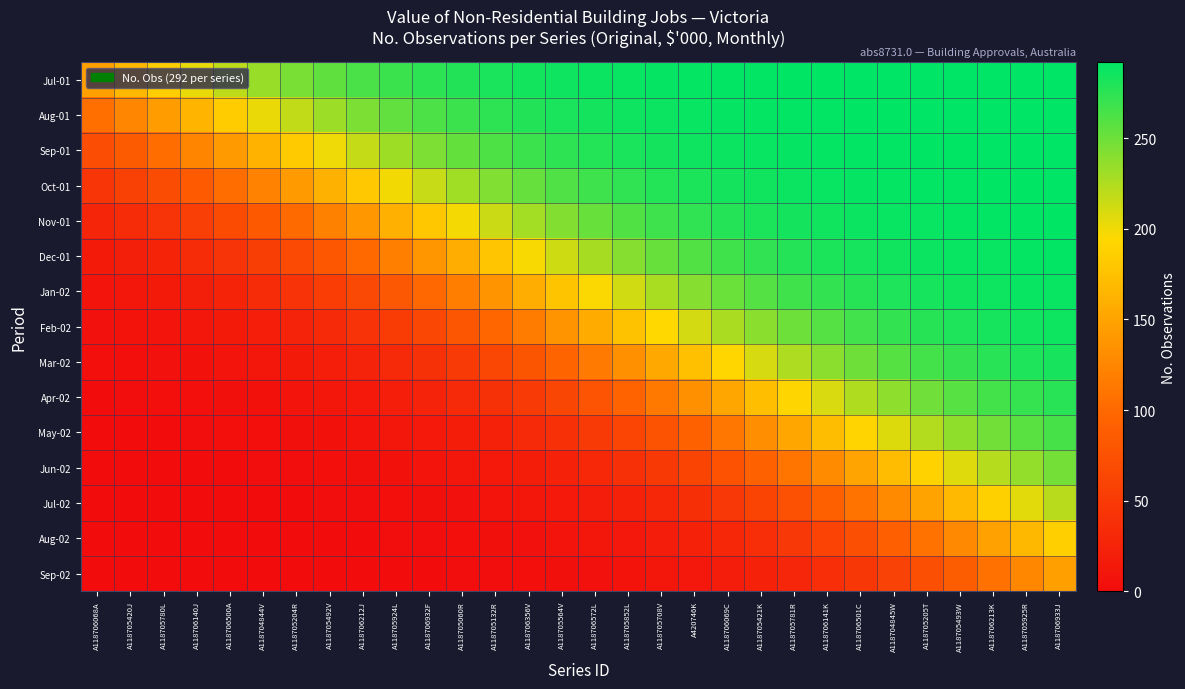

Rank the series at A118706933J from lowest to highest value.

Sep-02, Aug-02, Jul-02, Jun-02, May-02, Apr-02, Mar-02, Feb-02, Jan-02, Dec-01, Nov-01, Oct-01, Sep-01, Aug-01, Jul-01